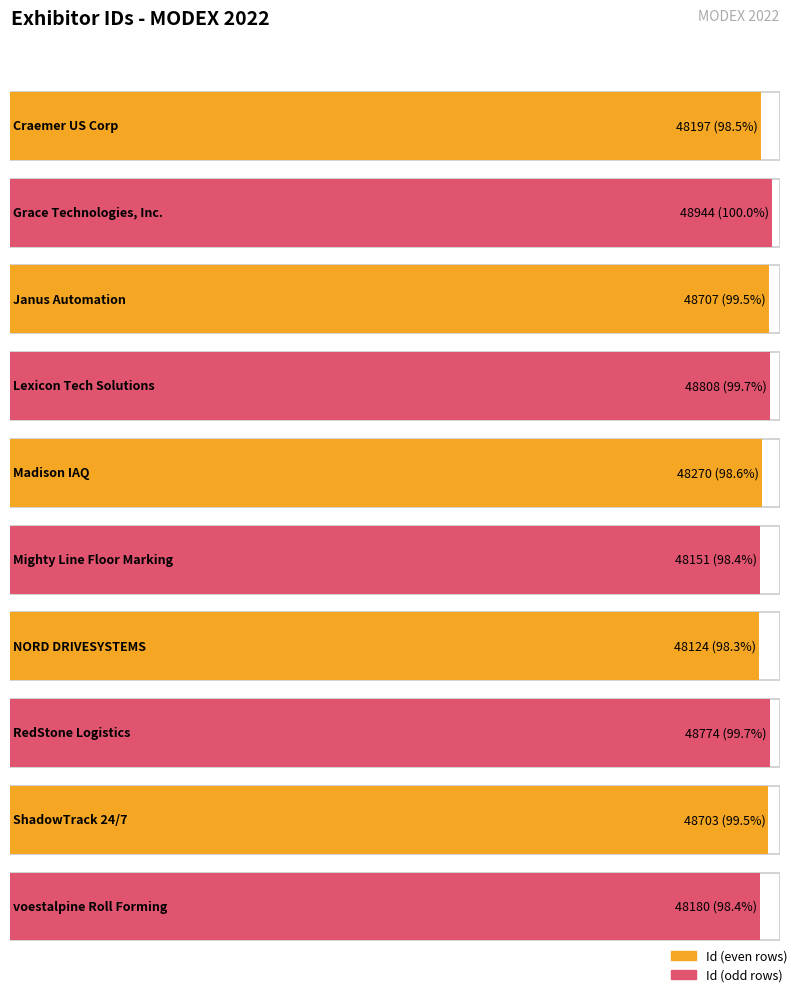

At which category does the chart reach its minimum across all series?

NORD DRIVESYSTEMS